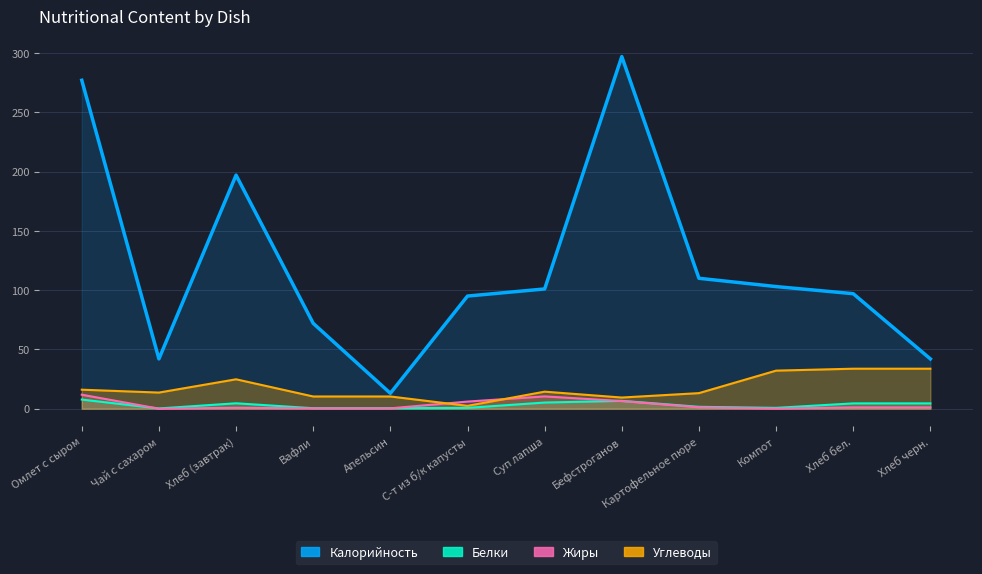

What is the difference between the second highest and second lowest values in the Углеводы series?

24.3